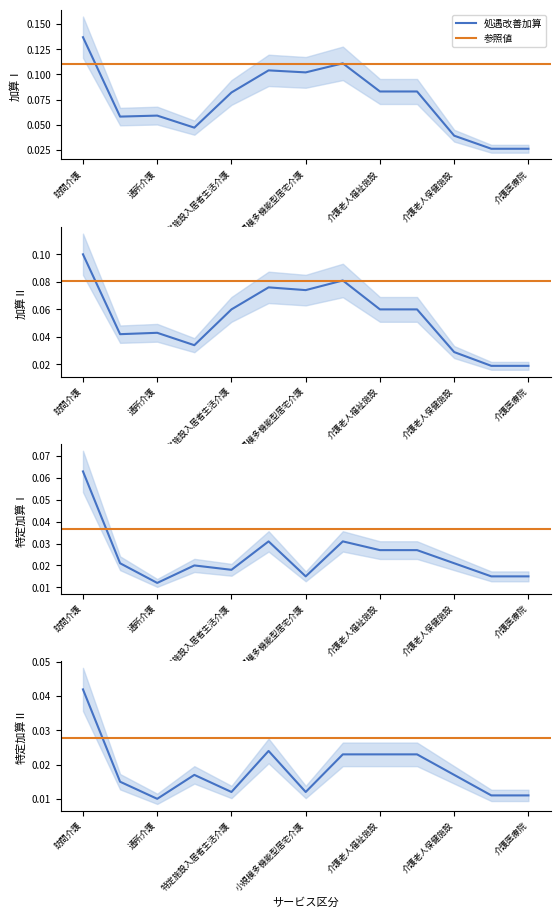

True or false: 加算Ⅰ has a value of 0.0 at 短期入所生活介護.

False